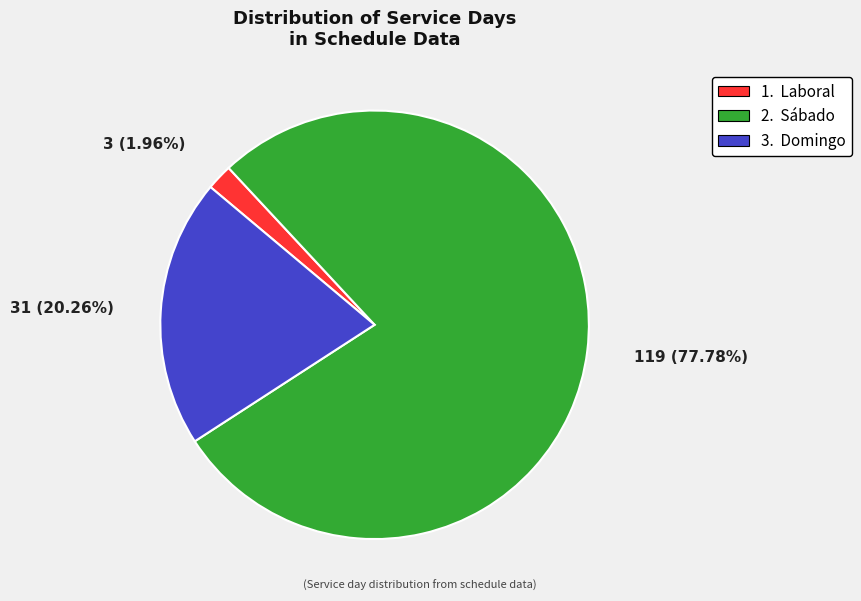

Is there any slice that represents more than half of the pie?

Yes